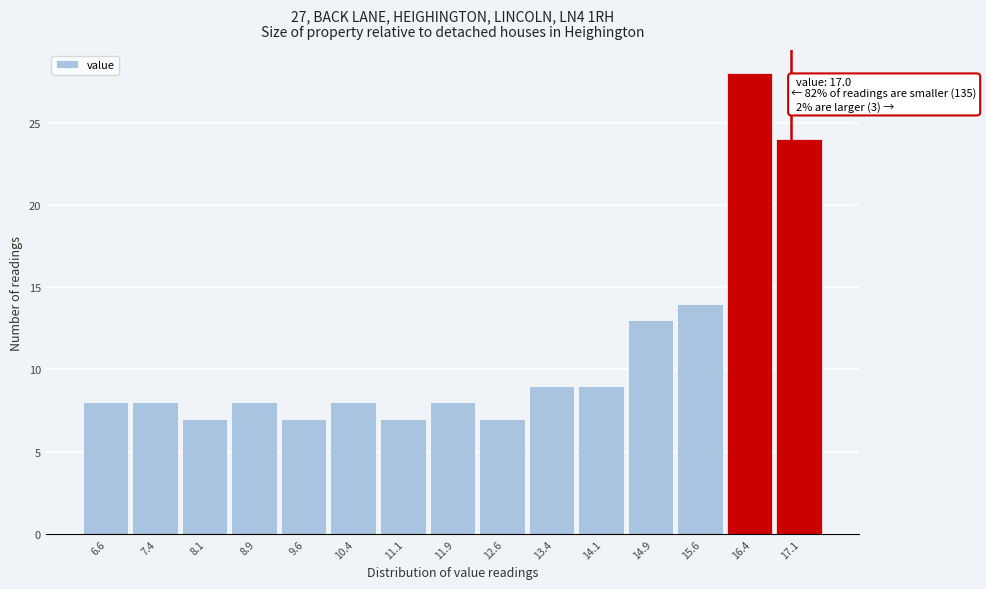

Reading right to left, what are all the values shown in this chart?

17.1=24	16.4=28	15.6=14	14.9=13	14.1=9	13.4=9	12.6=7	11.9=8	11.1=7	10.4=8	9.6=7	8.9=8	8.1=7	7.4=8	6.6=8